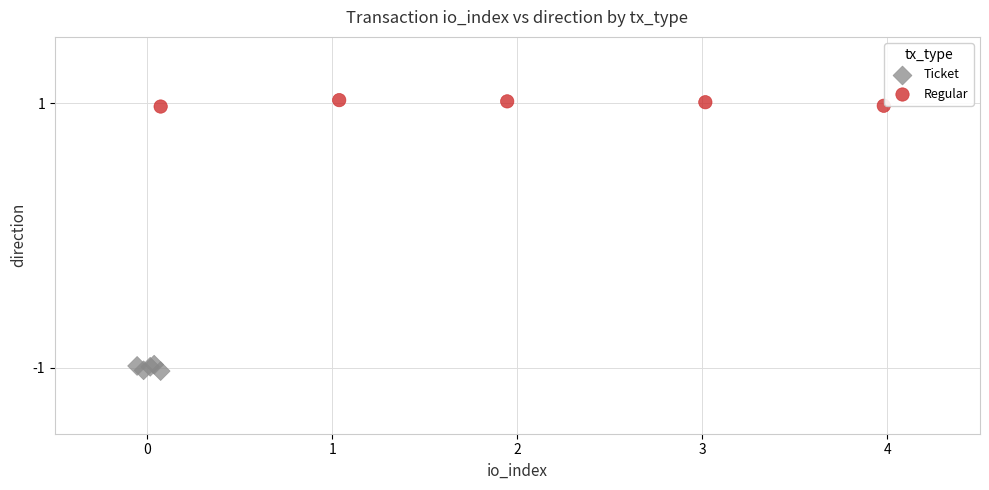

Which series contains the highest Y value?

Regular